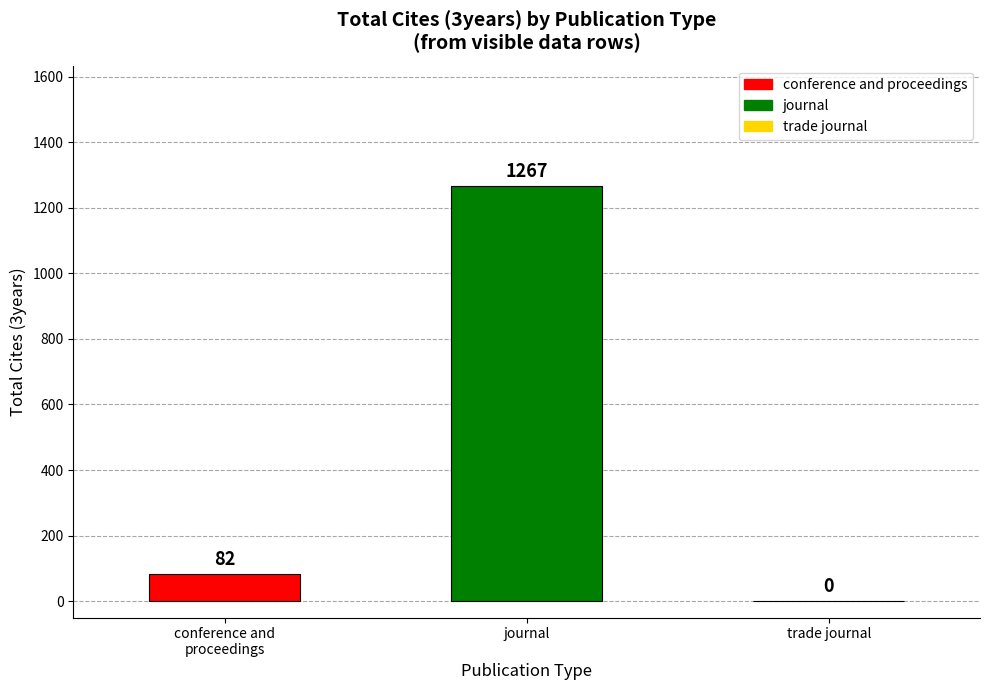

What is the change in value from journal to trade journal?

-1267